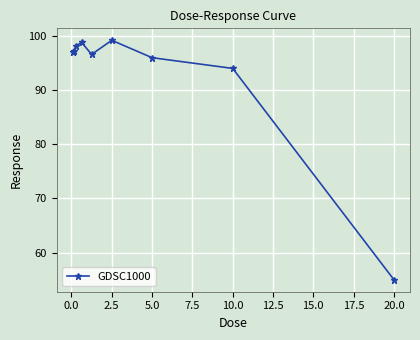

How many points are higher than both their immediate neighbors (excluding endpoints)?

2